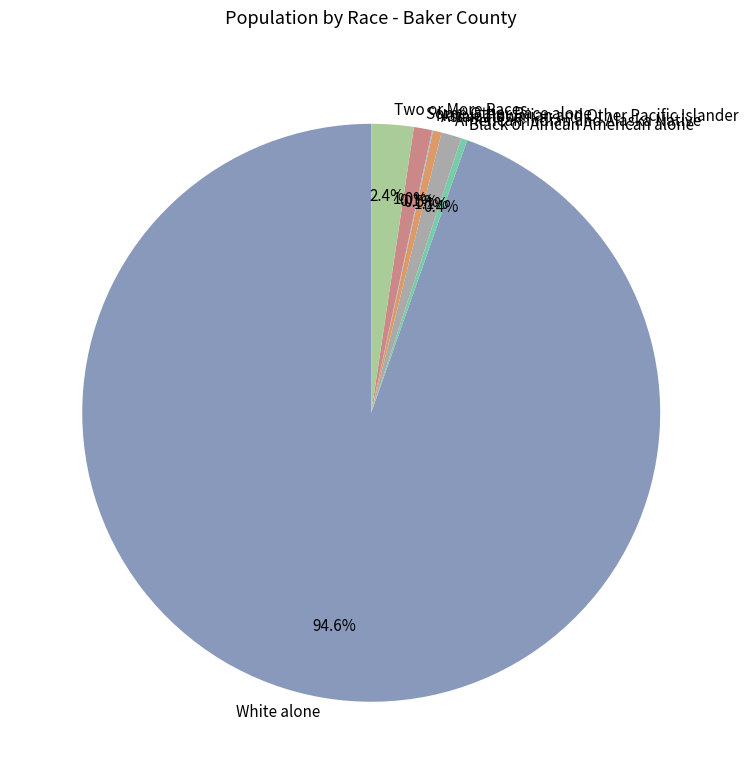

Between Two or More Races and Some Other Race alone, which is larger?

Two or More Races